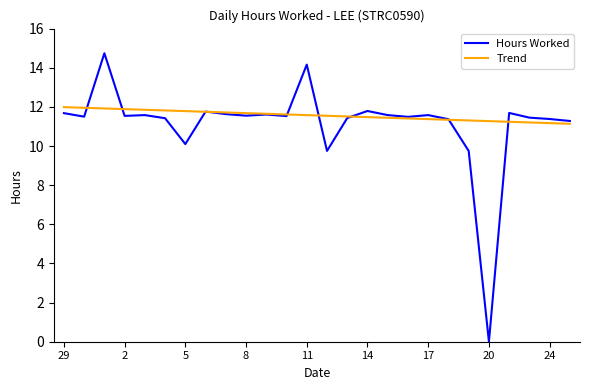

Which series has the largest total across all categories?

Trend